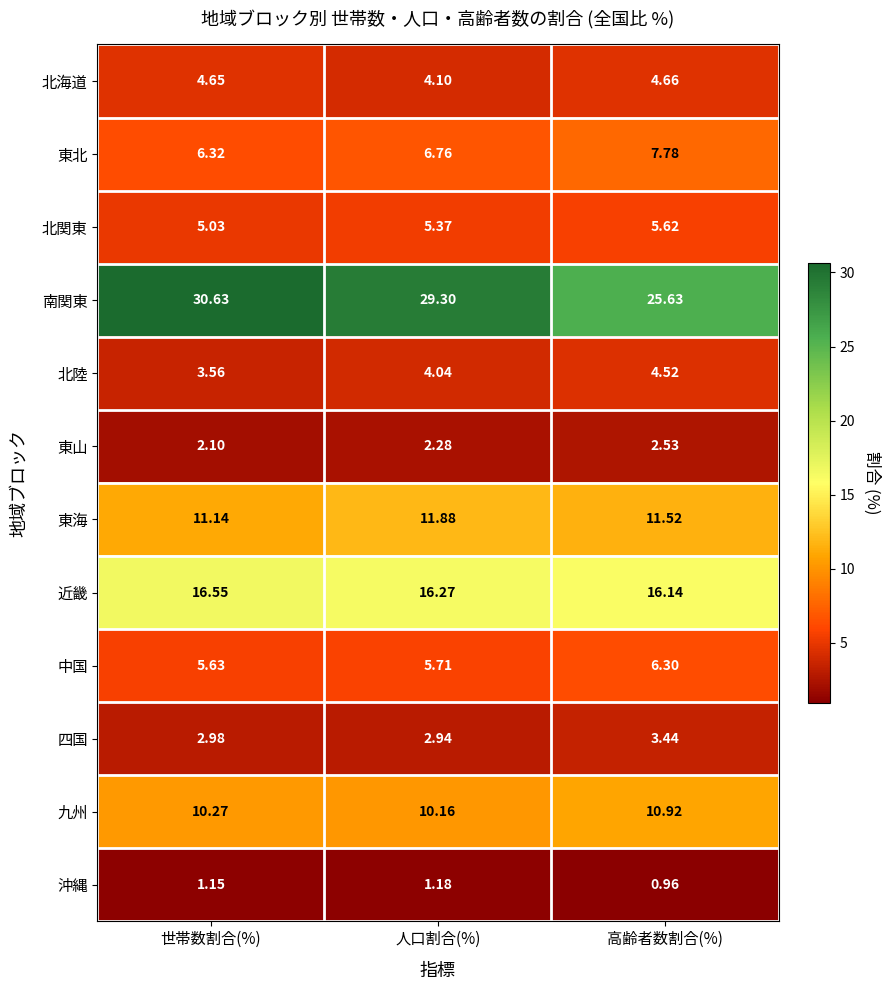

At how many categories does at least one series exceed 3?

3